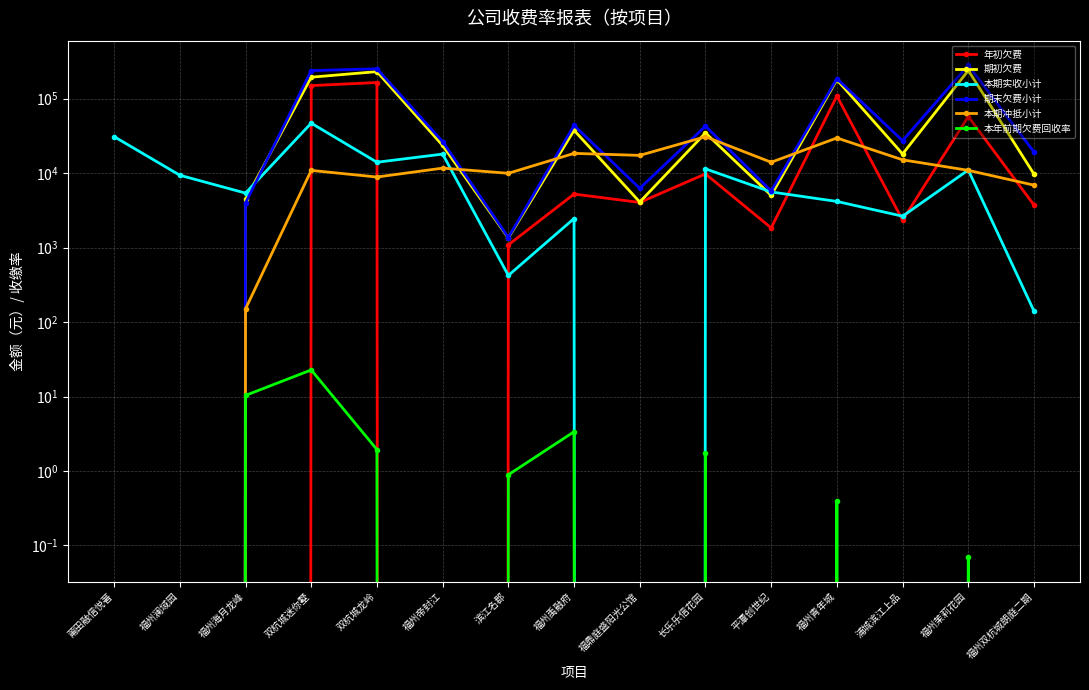

At which label does 期初欠费 first exceed 18100?

双杭城迷你墅